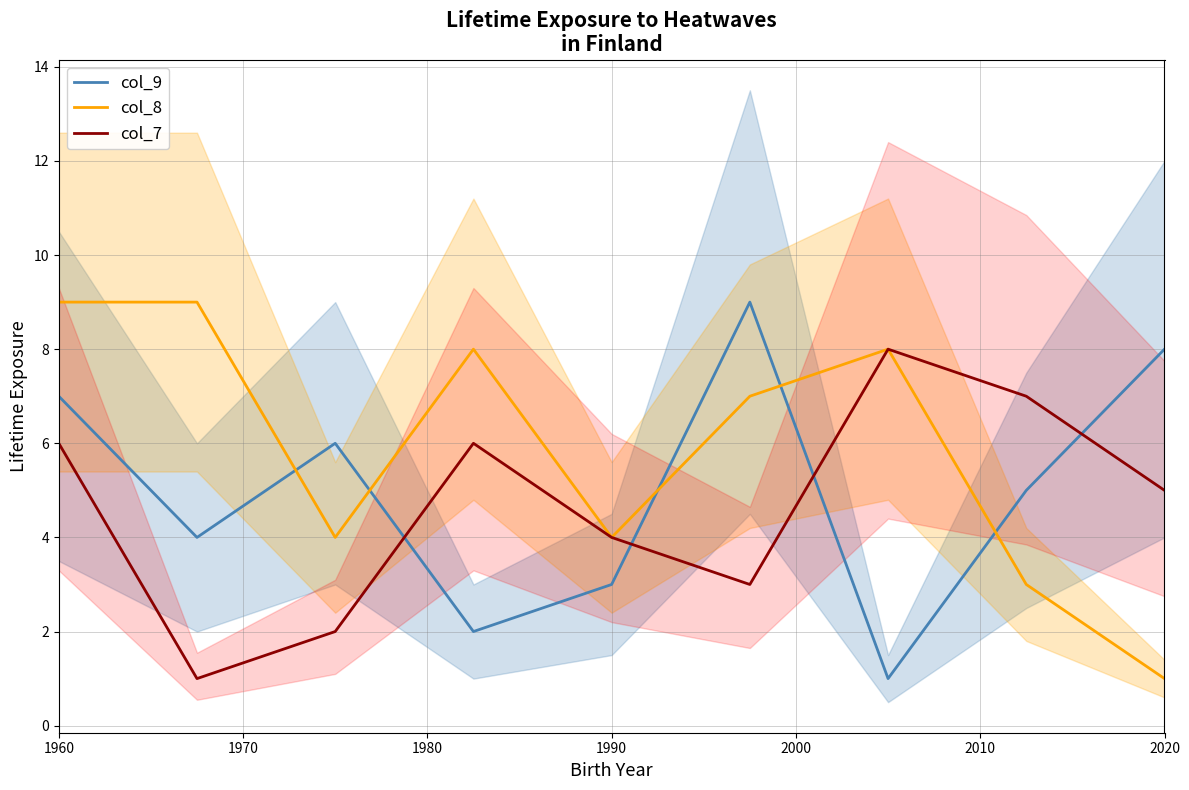

Is it true that col_9 equals 3 at 1990?

True